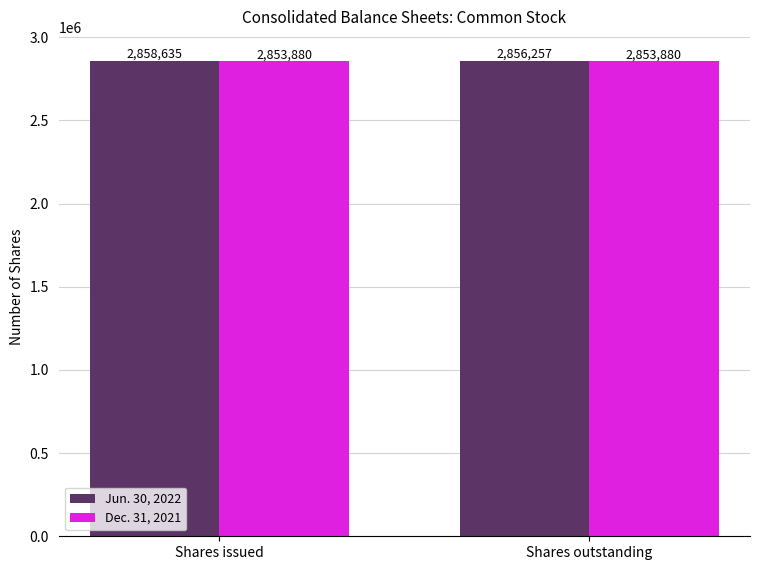

What is the value of the Dec. 31, 2021 bar at the 2nd from the left?

2853880